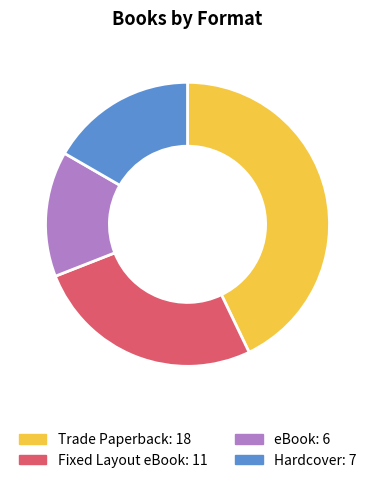

Which category has the smallest portion of the pie?

eBook